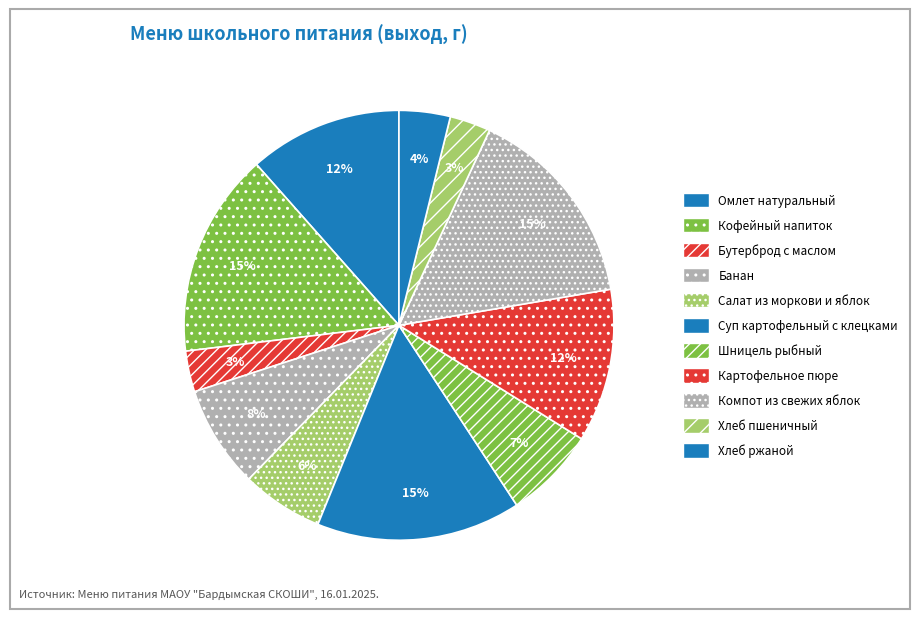

Which category has the smallest portion of the pie?

Бутерброд с маслом